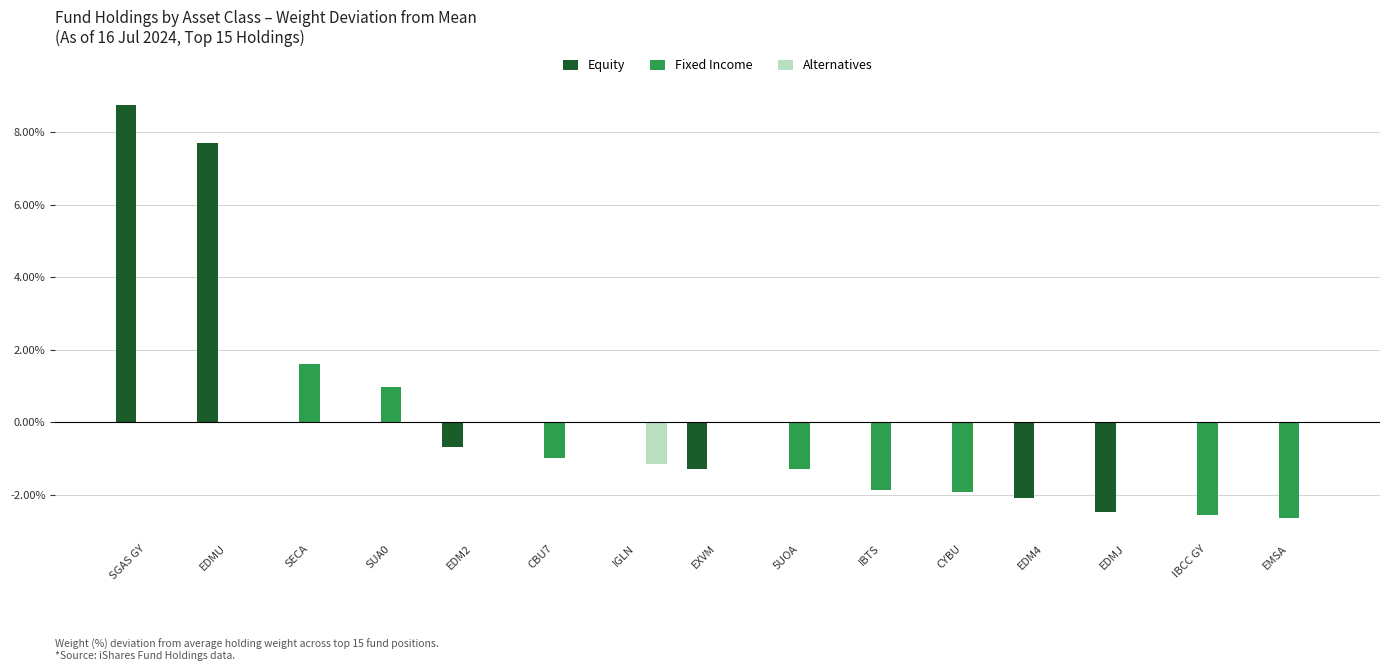

Which category has the highest value in the Equity series?

SGAS GY